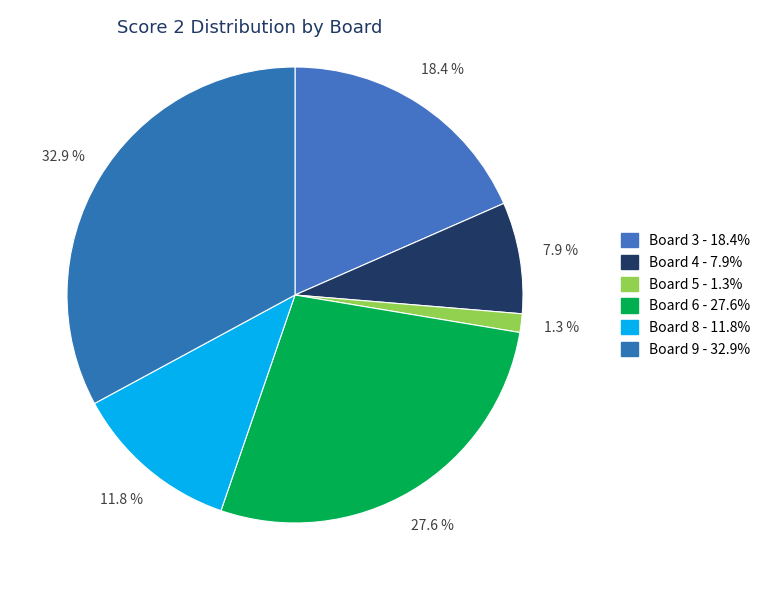

Which slice is the largest?

Board 9